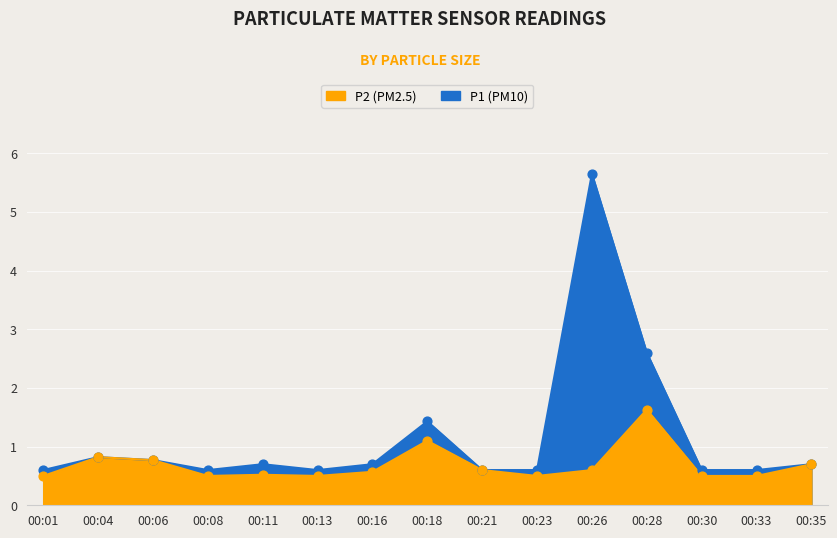

Which series contains the highest Y value?

P1